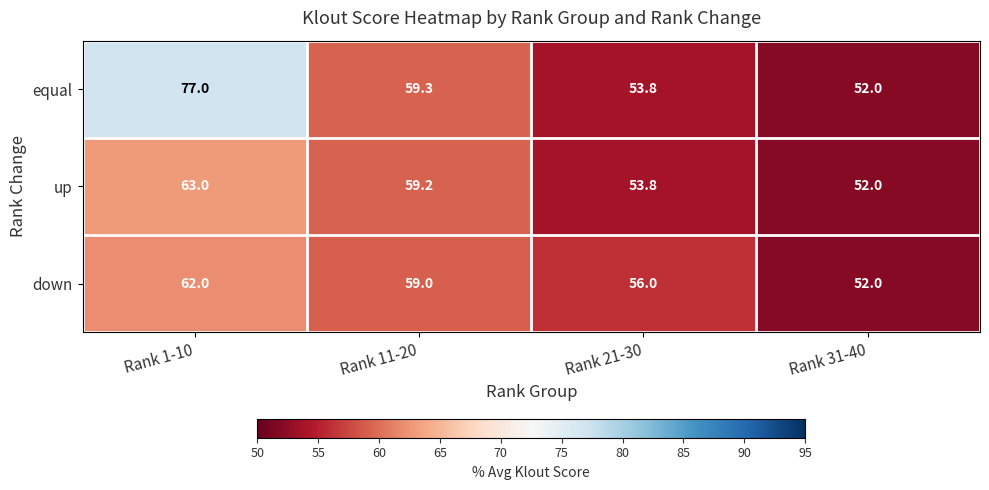

Reading left to right, extract all data points from this chart.

equal: 77.0	59.3	53.8	52.0
up: 63.0	59.2	53.8	52.0
down: 62.0	59.0	56.0	52.0